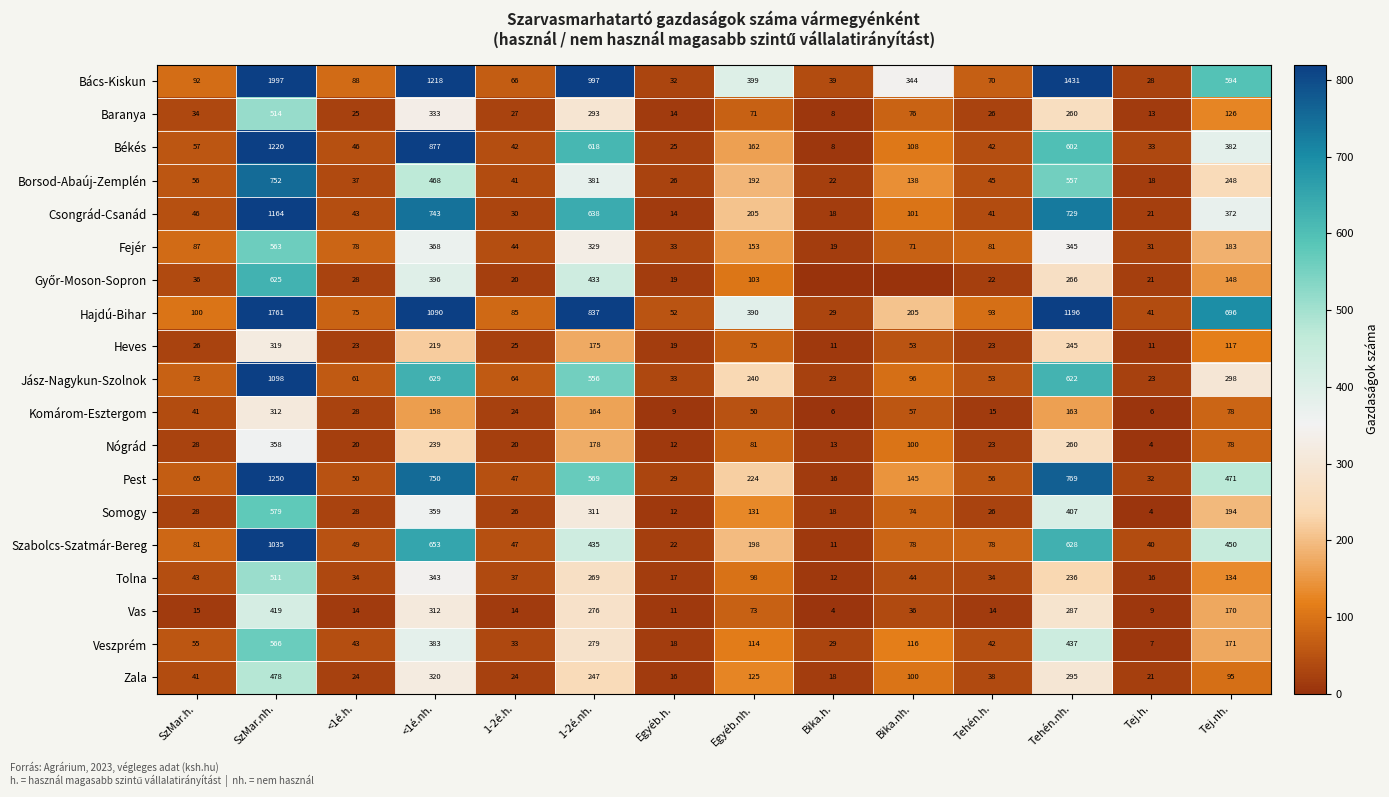

The value of Somogy at Tehén.h. is 26. True or false?

True